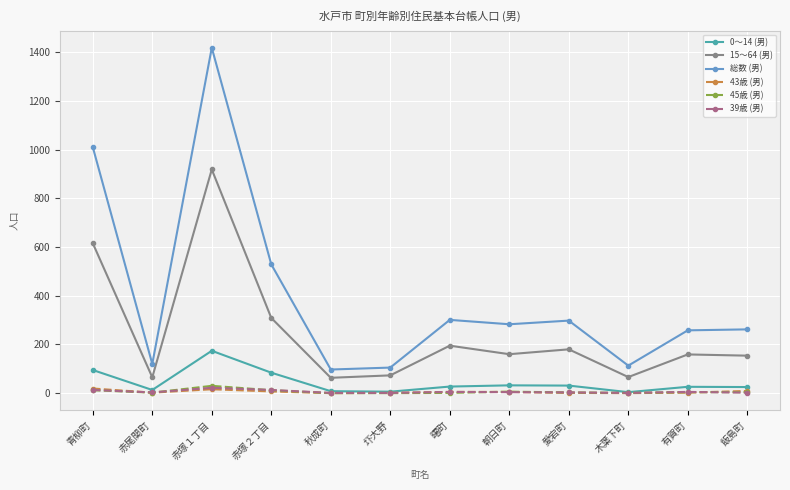

True or false: 15～64 (男) and 0～14 (男) cross at least once.

False